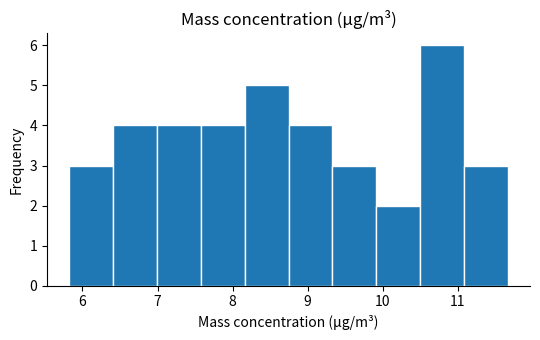

Which range on the x-axis has the tallest bar?

10.5 to 11.1